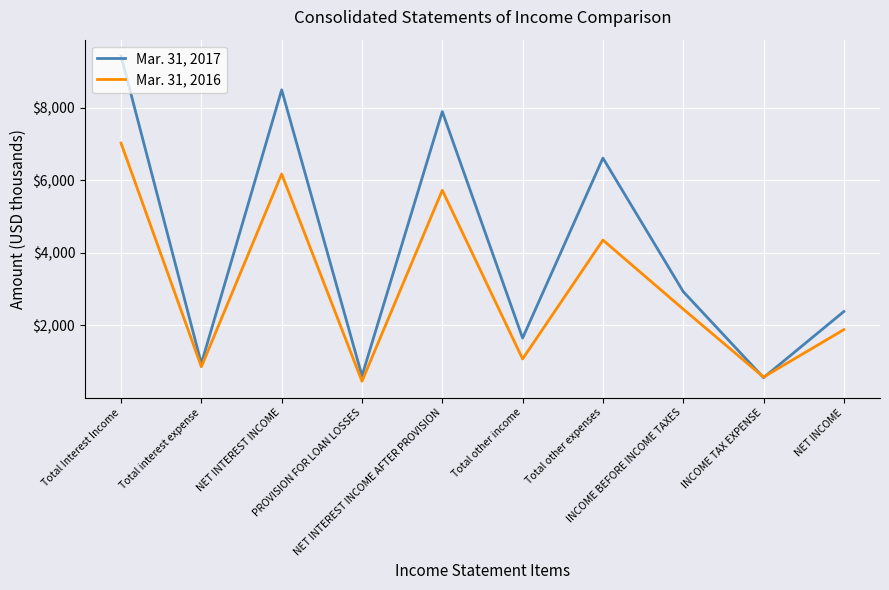

Which series has the largest total across all categories?

Mar. 31, 2017